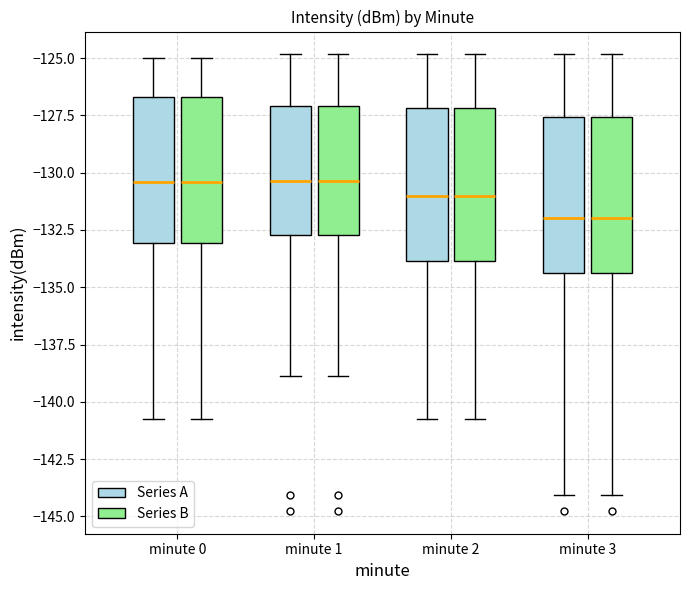

Where is the lower edge of the box for minute 3 (Series A) on the y-axis? The values are not printed on the chart, so give them approximately, as read against the axis.

-134.5